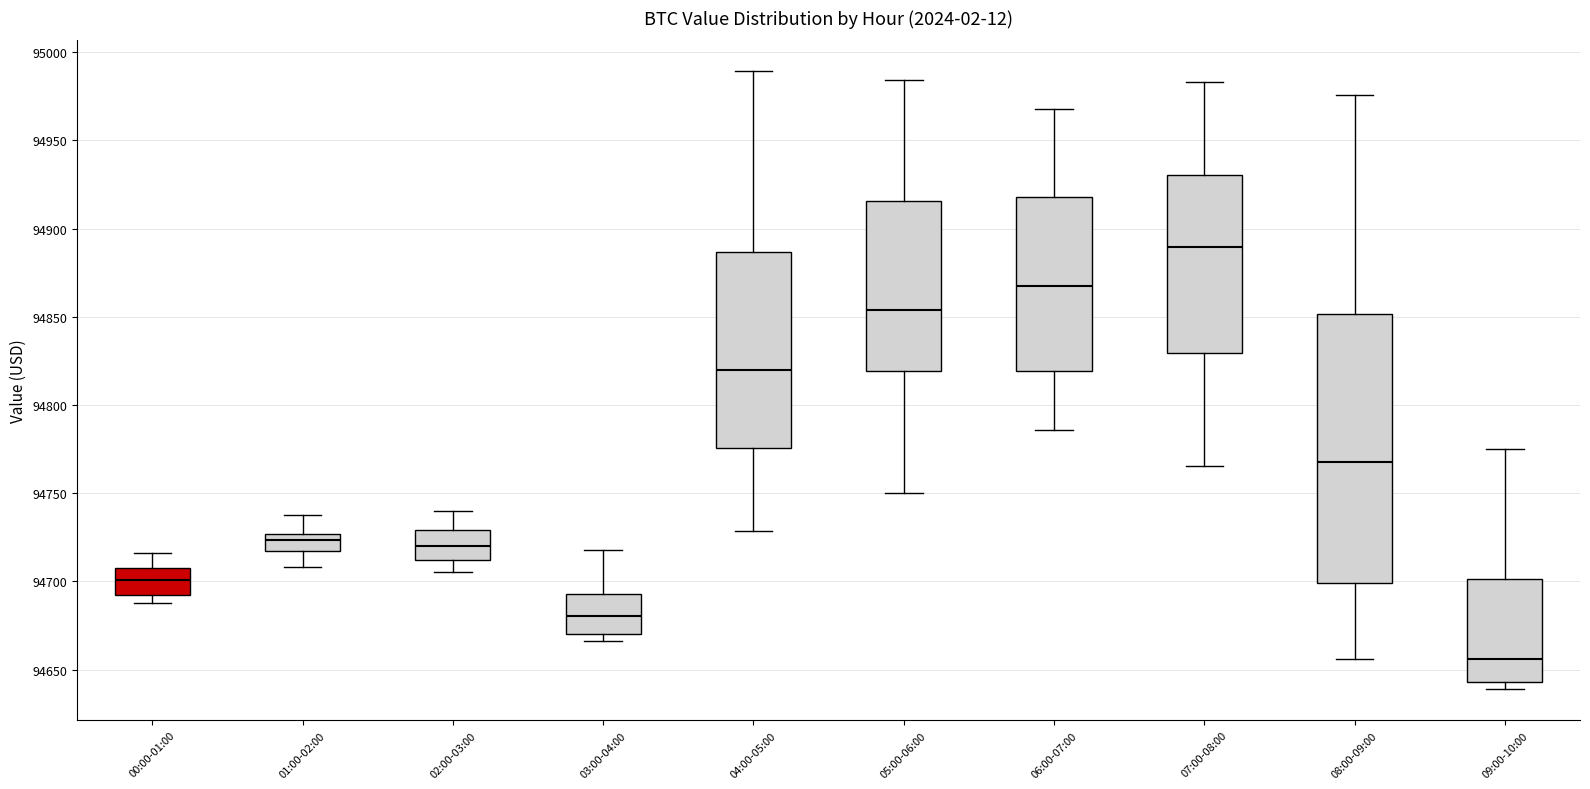

Which box is the tallest, from its lower edge to its upper edge?

08:00-09:00